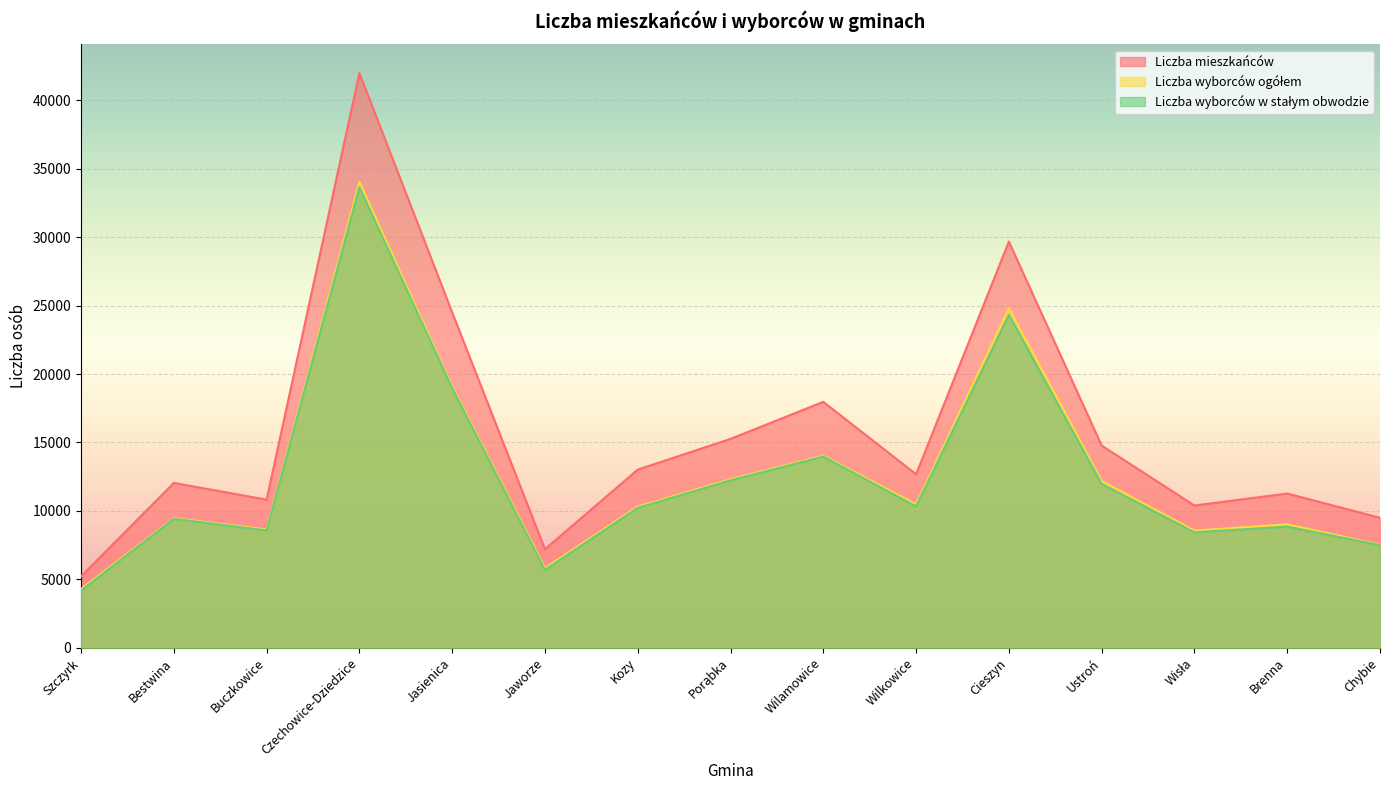

How many series are shown in this chart?

3